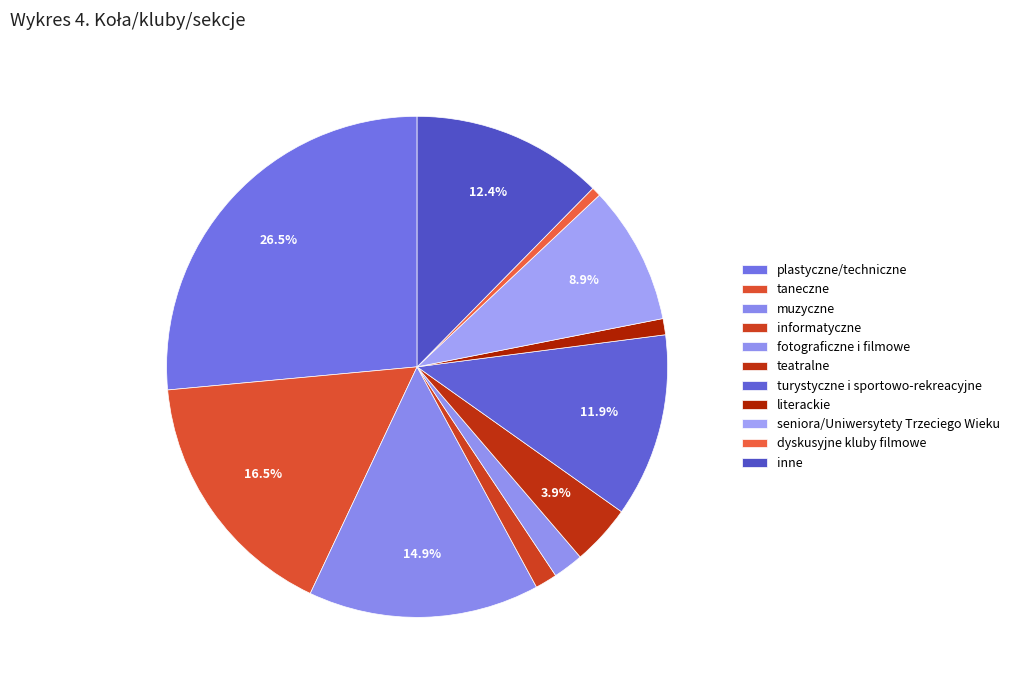

To the nearest percent, what percentage of the pie is inne?

12%